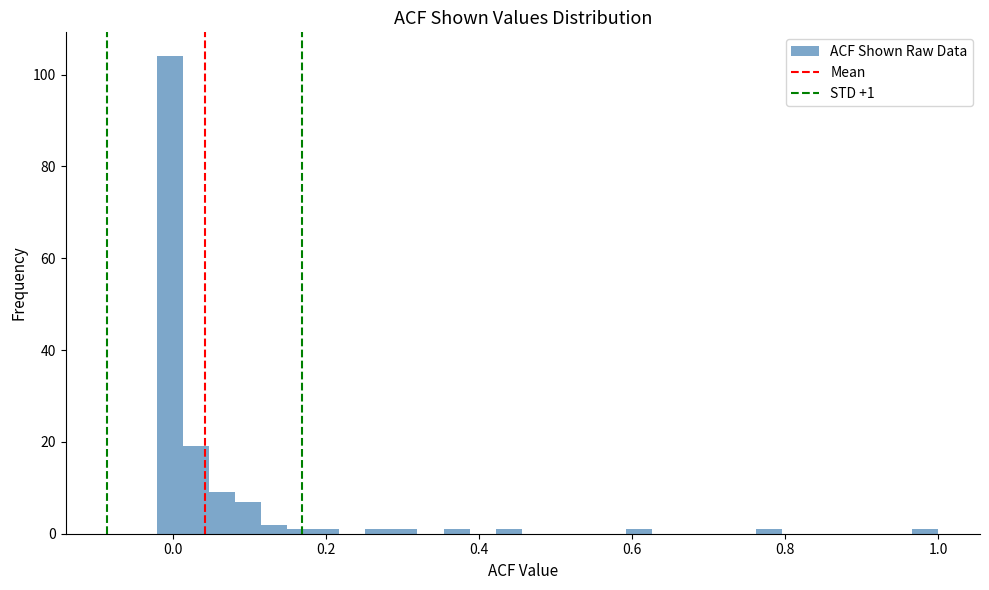

Read against the x-axis, roughly where is the centre of the tallest bar?

0.00